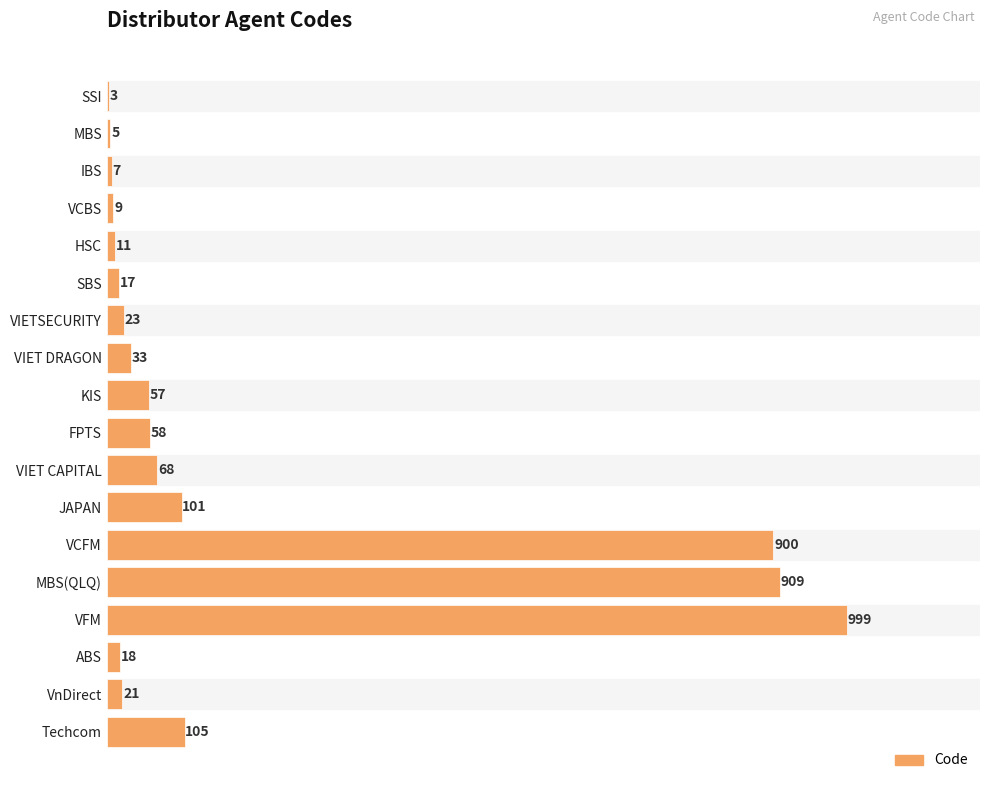

Count the number of categories in the chart.

18